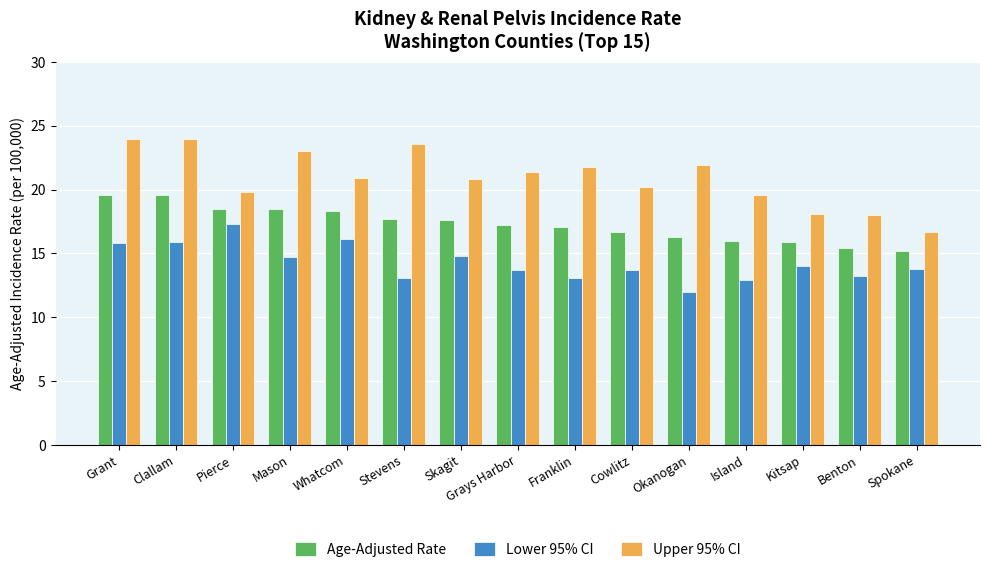

Which series changed the most between Cowlitz and Benton?

Upper 95% CI